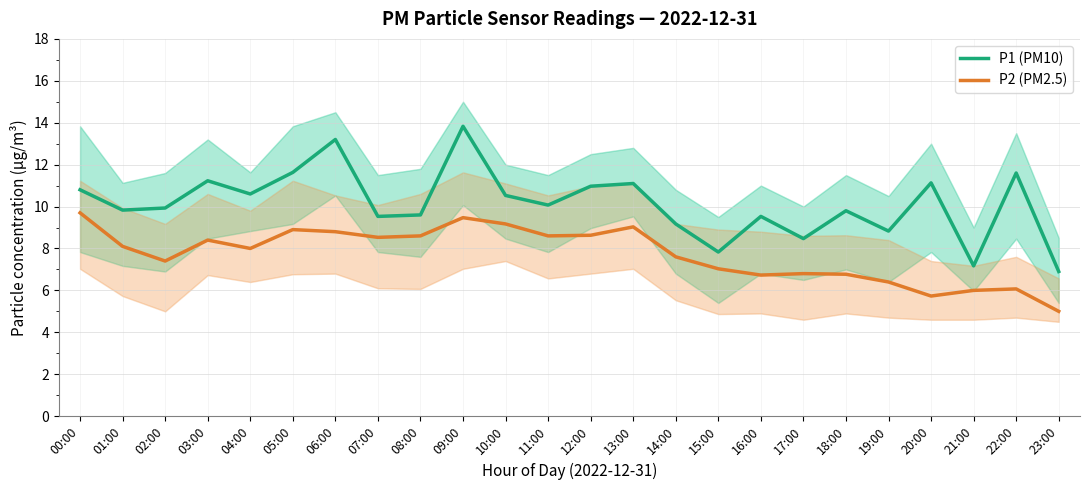

In P1 (PM10), how many points are lower than both neighbors (excluding endpoints)?

8